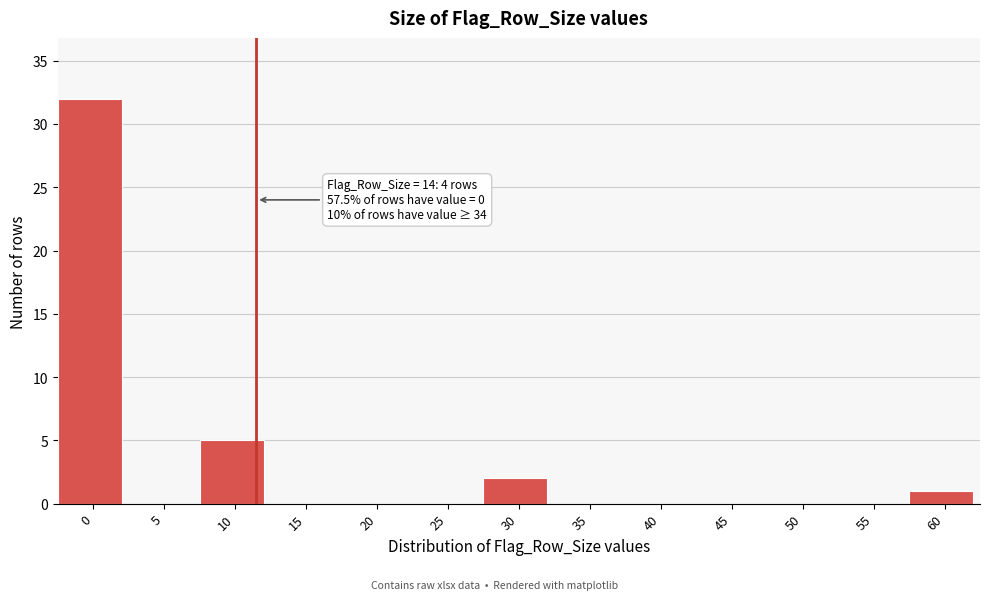

Reading left to right, list all the values displayed in this chart.

0=32	5=0	10=5	15=0	20=0	25=0	30=2	35=0	40=0	45=0	50=0	55=0	60=1